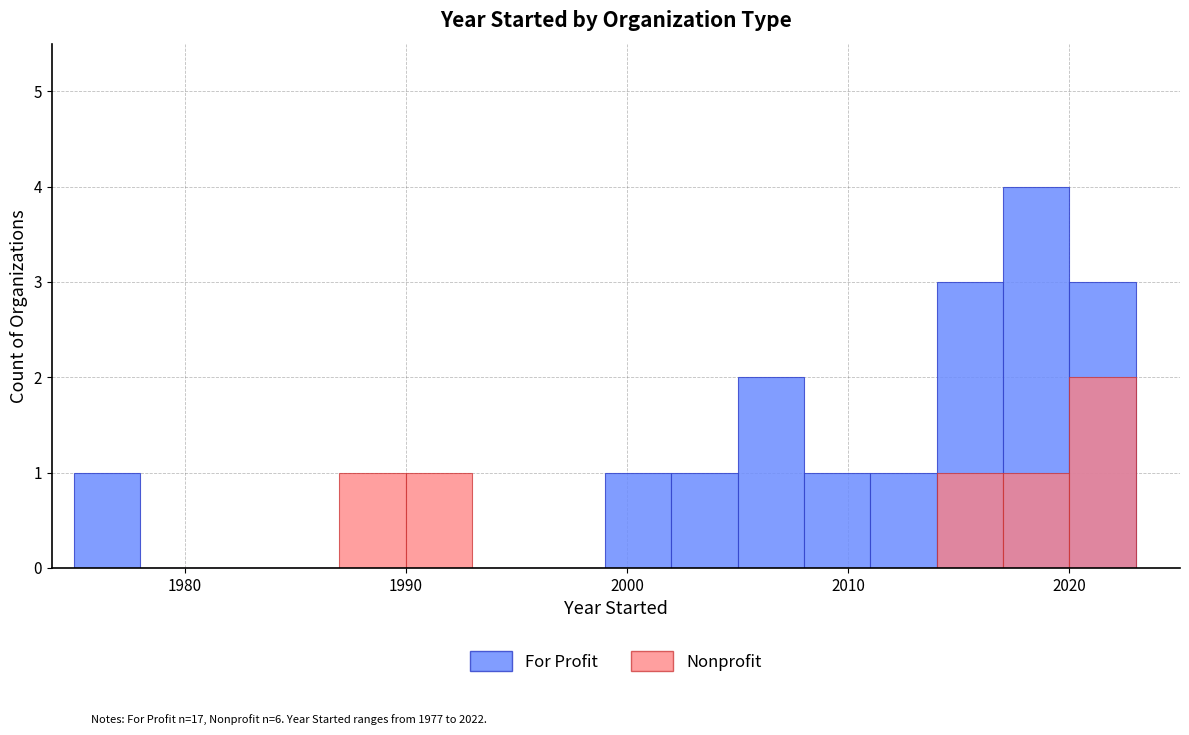

What is the difference between the maximum and second lowest values in the Nonprofit series?

2